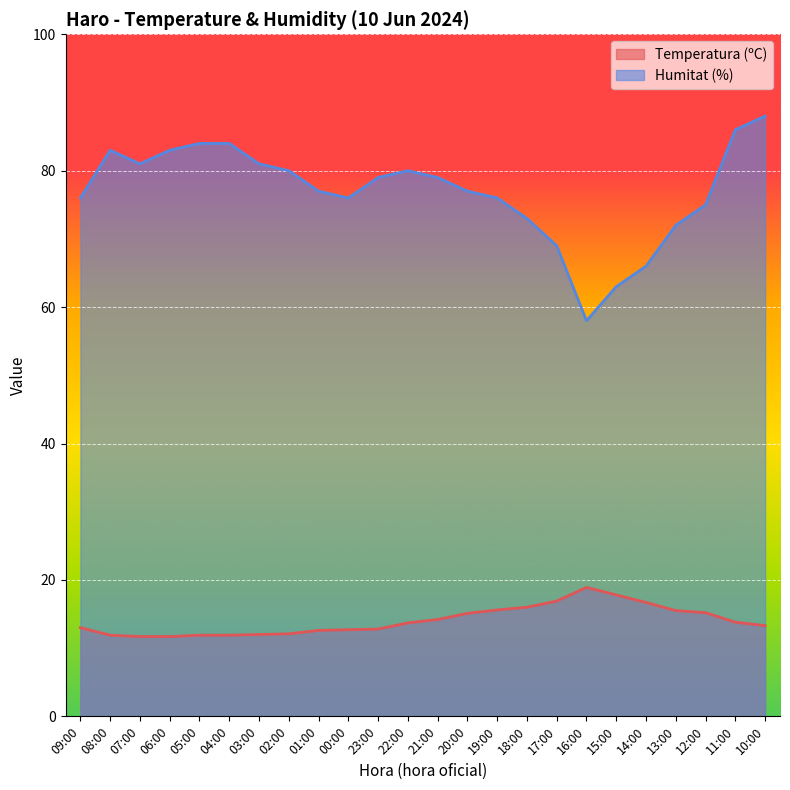

What is the label of the 14th point from the left?

20:00